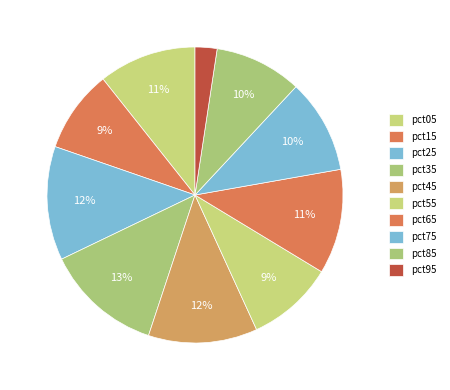

How many segments does this pie chart have?

10